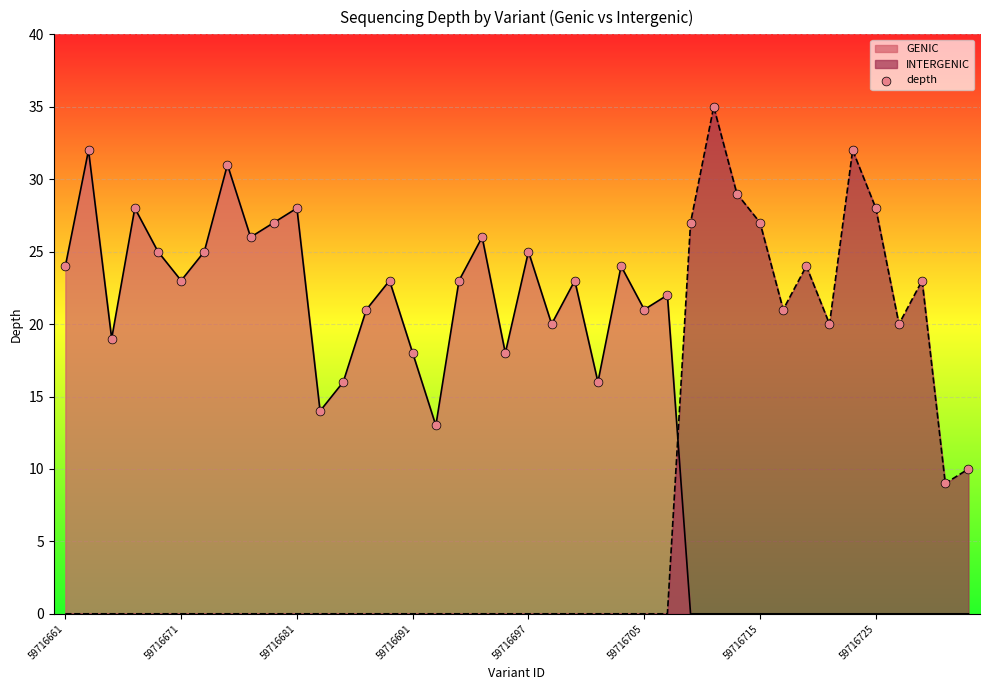

Which series has the widest spread of values?

INTERGENIC